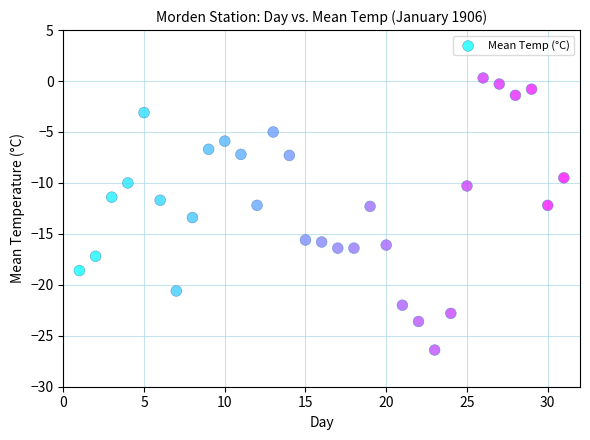

What is the range of X values (max minus min)?

30.0